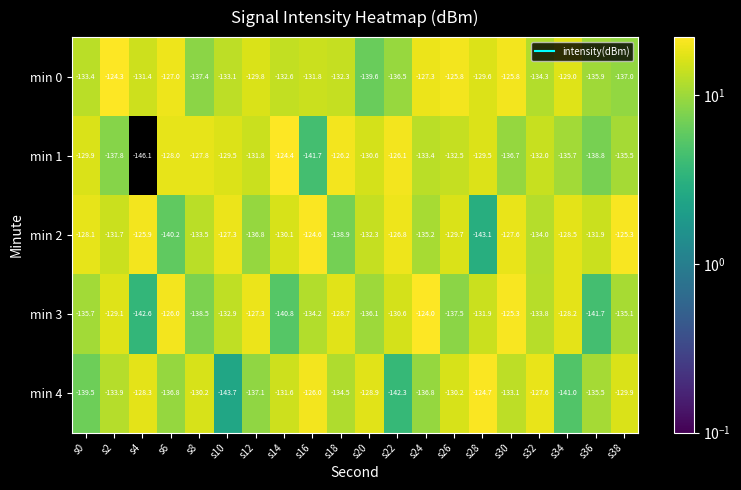

Which series has the largest range (max minus min)?

min 1